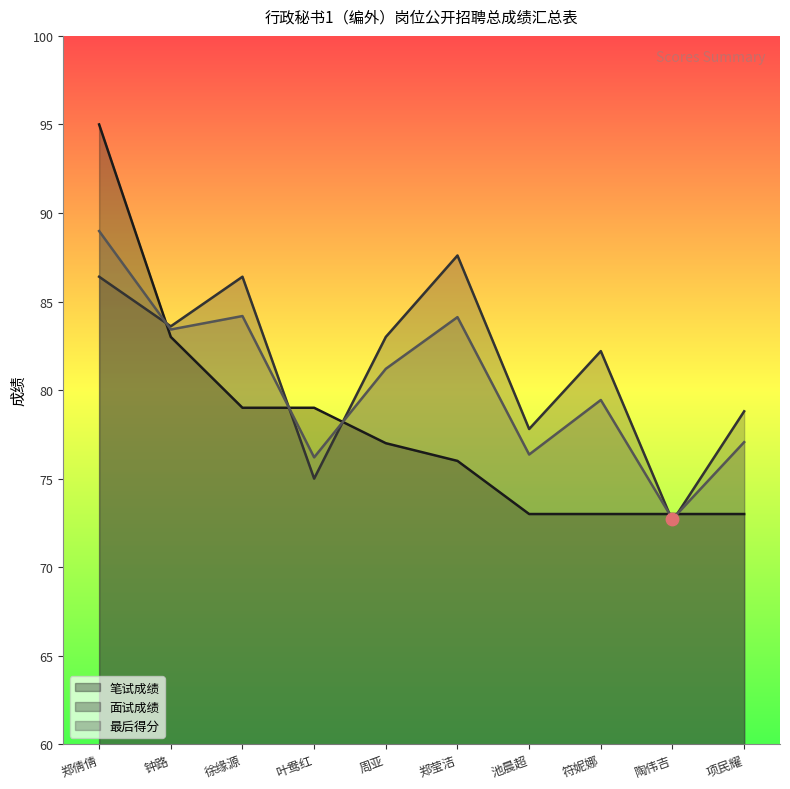

Which series has the largest Y range (max minus min)?

笔试成绩